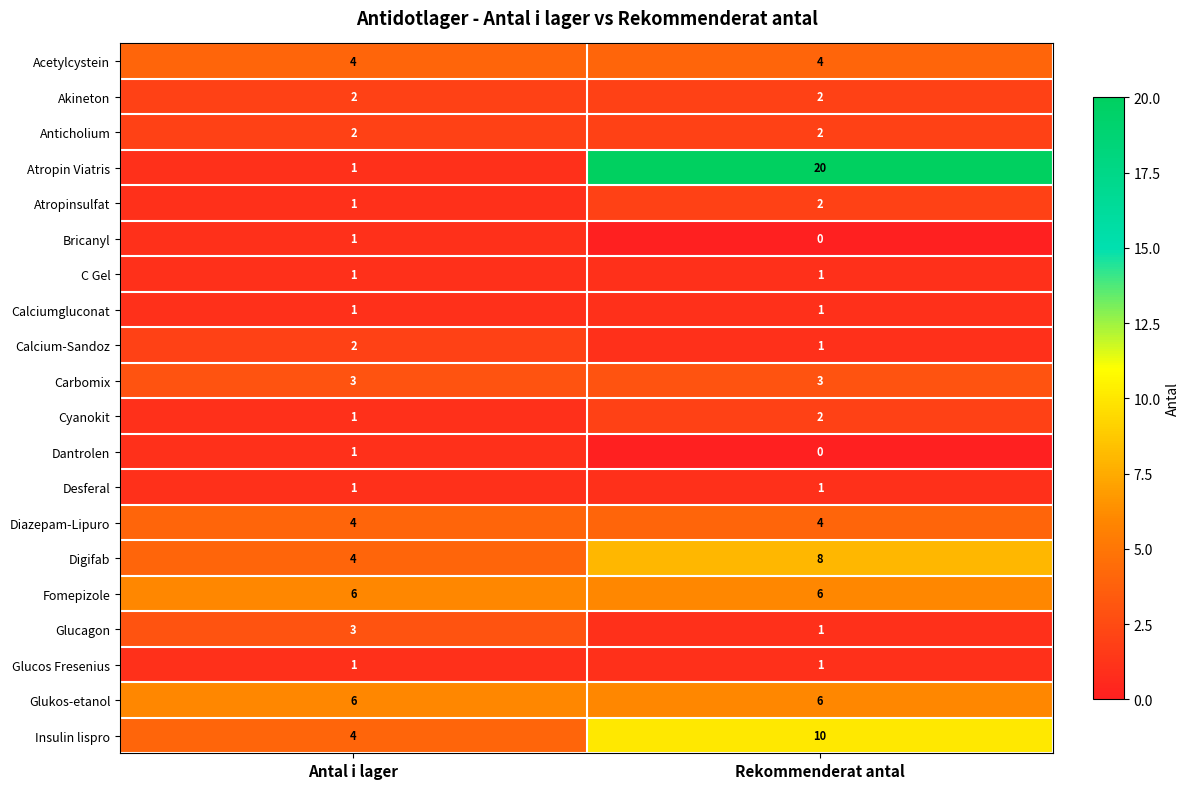

How many data points does each series have?

2